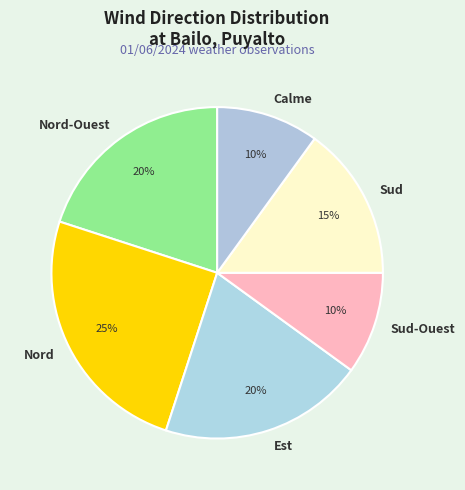

Which slice is the largest?

Nord